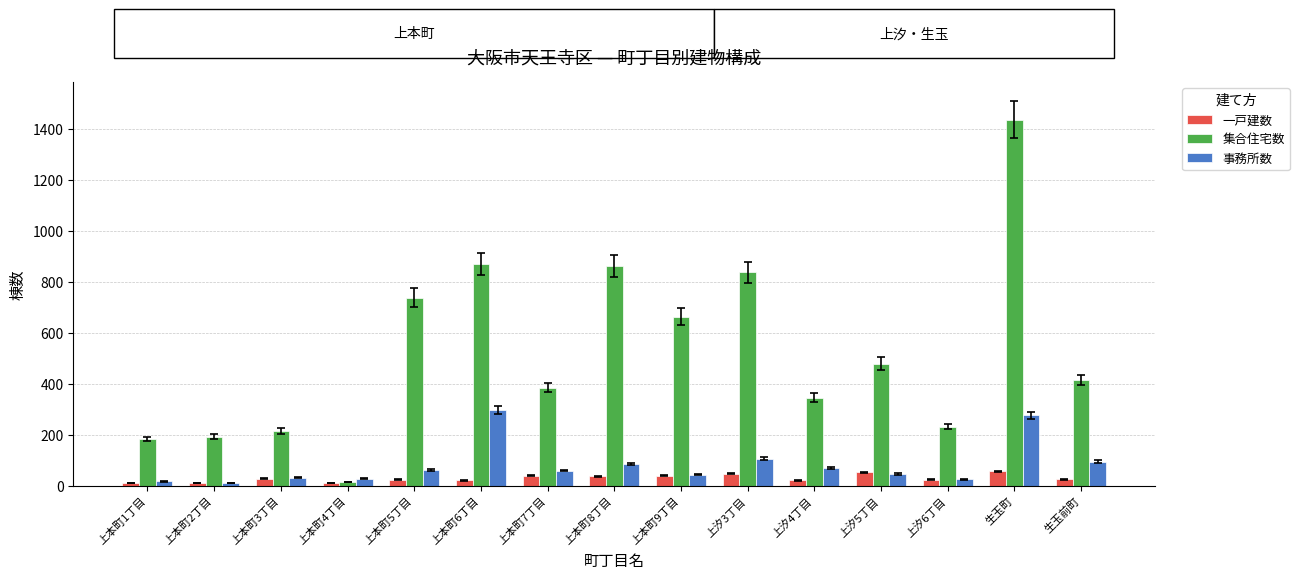

Does the chart contain stacked bars?

No